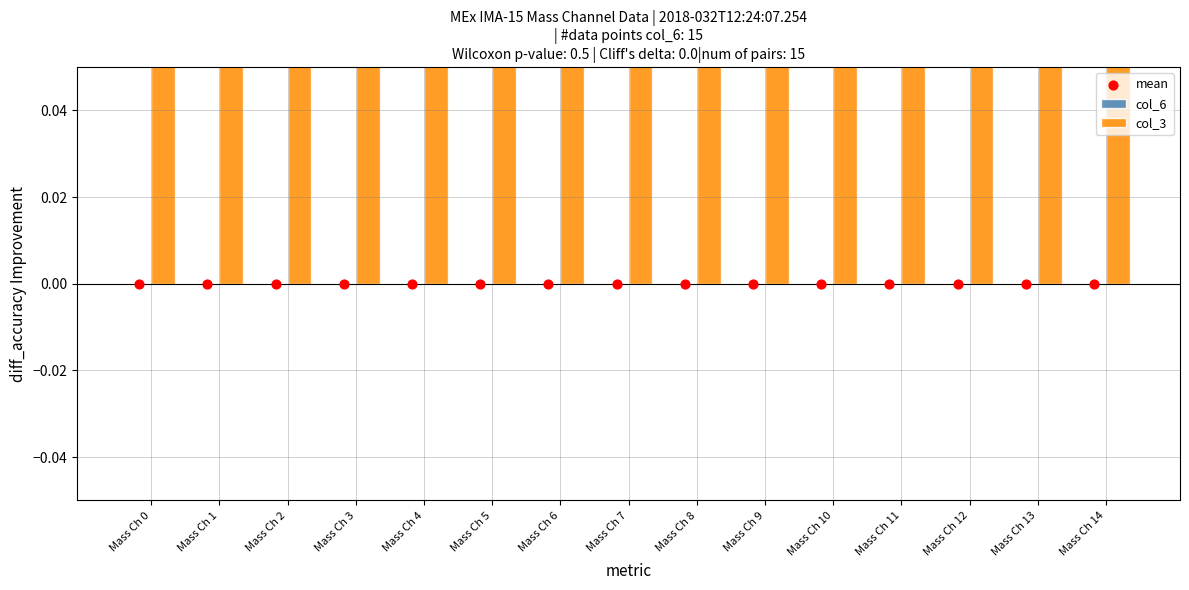

Which series has the largest Y range (max minus min)?

col_6